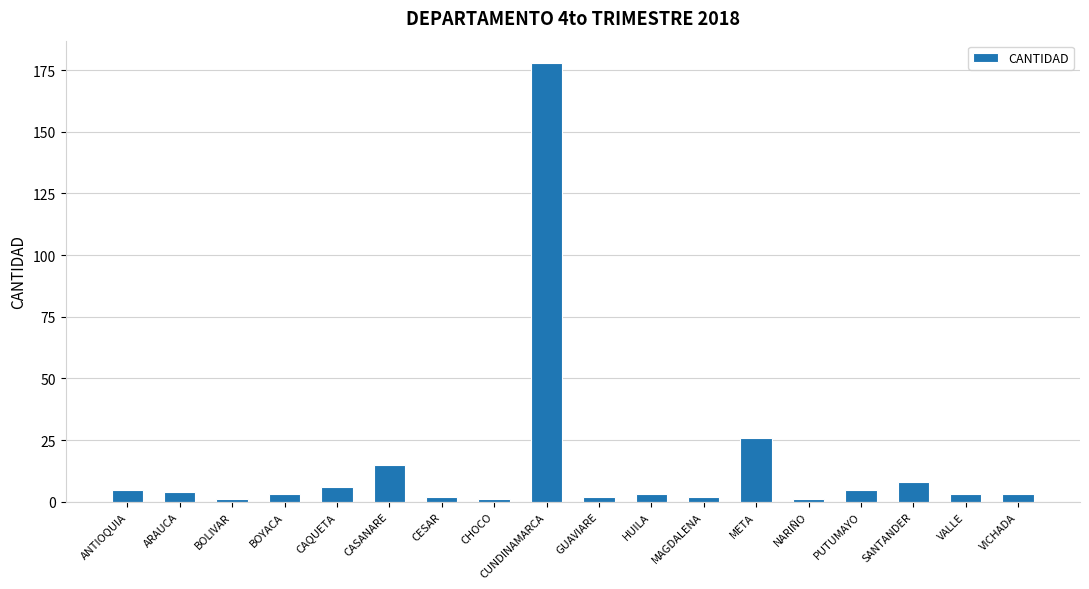

Does the chart contain stacked bars?

No